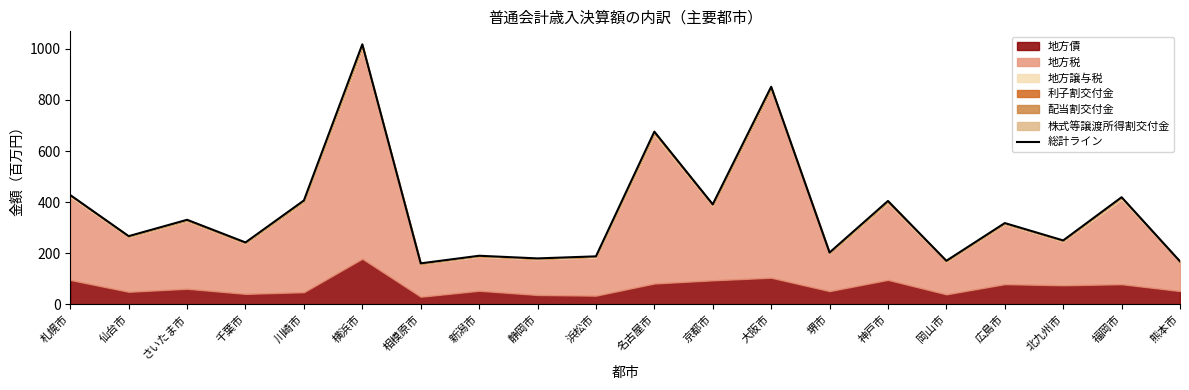

What is the change in value from 相模原市 to 浜松市?

+27.4